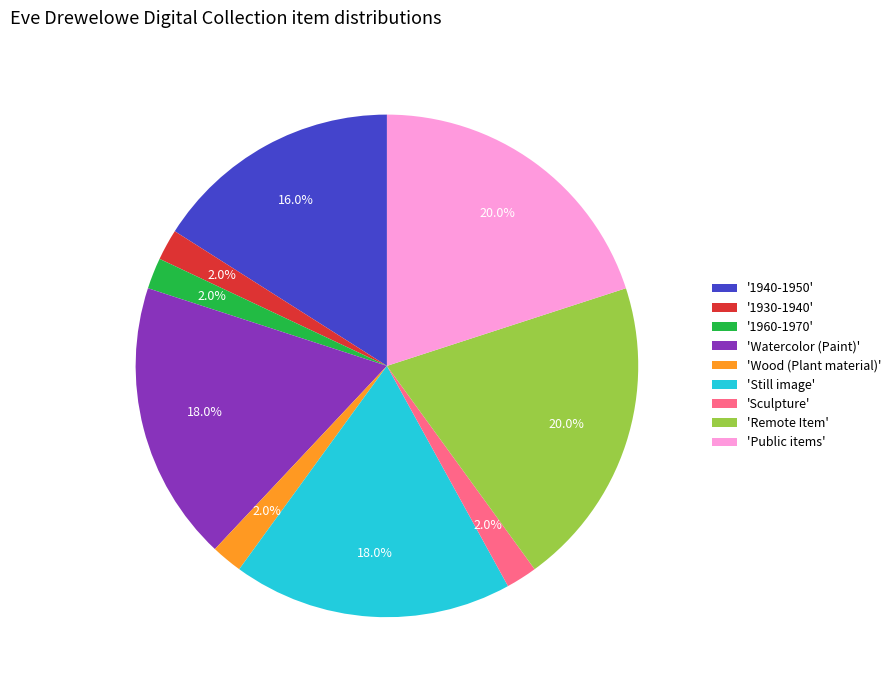

What portion of the pie excludes '1930-1940'?

98.0%